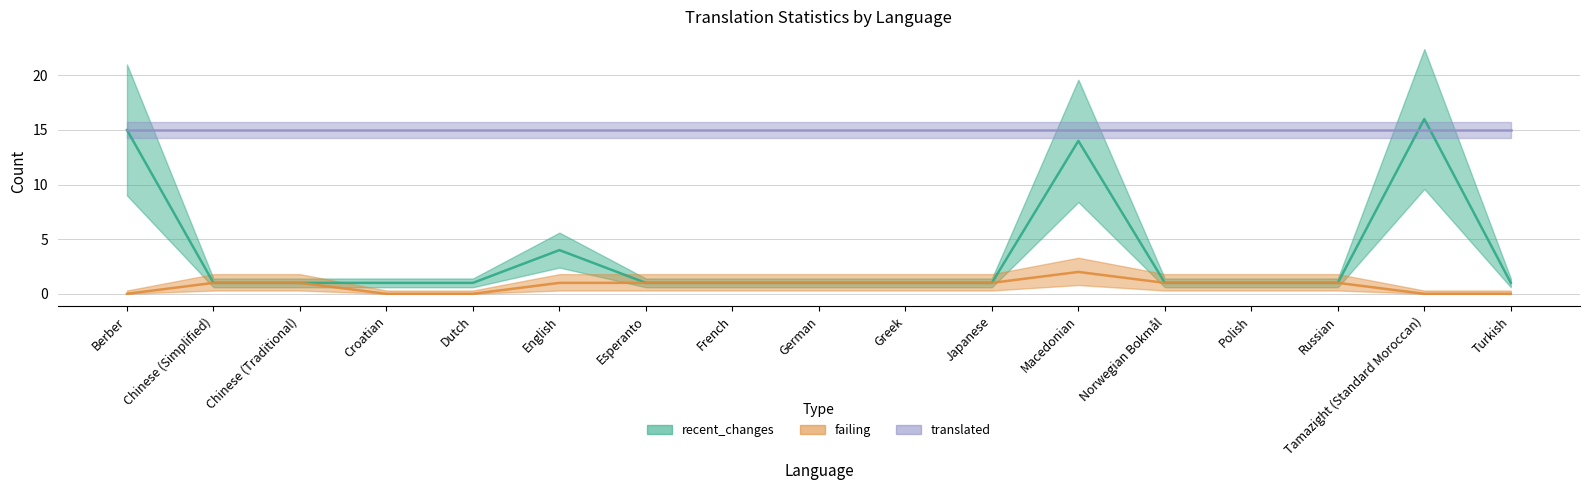

Count the number of categories in the chart.

17